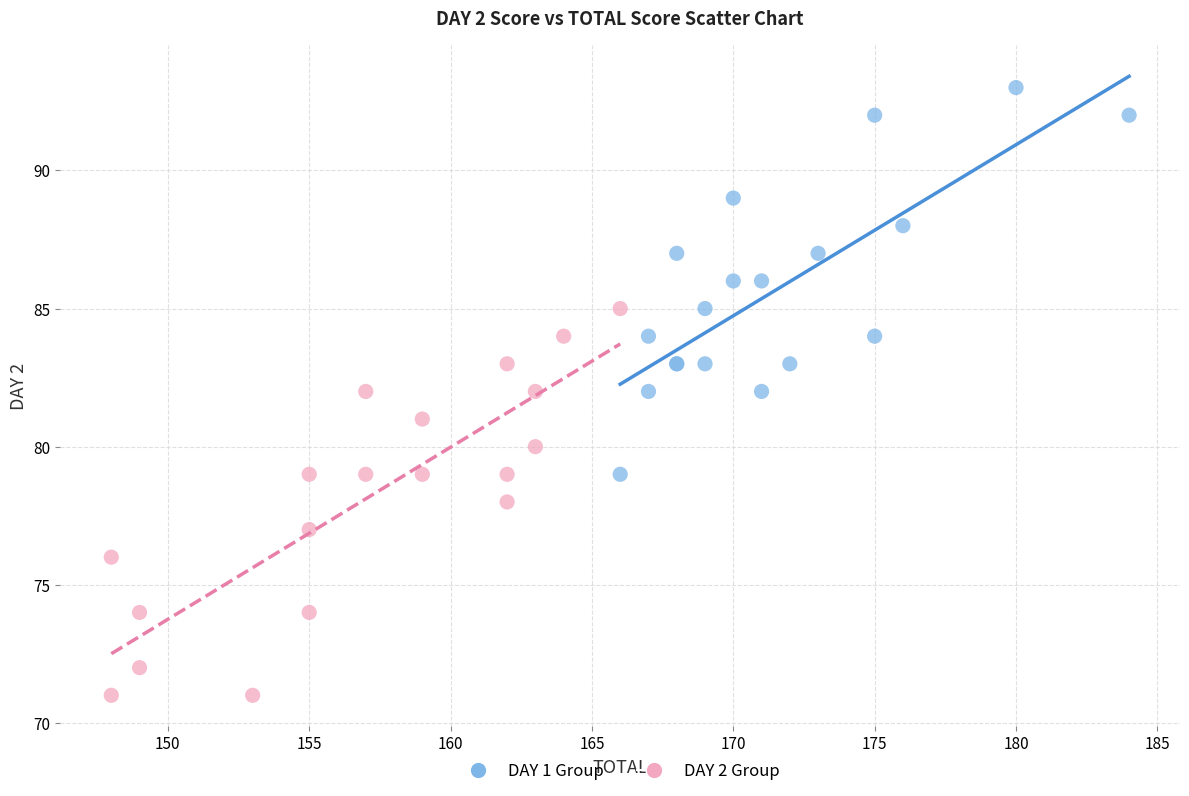

What are all the series names shown in the legend?

DAY 1 Group, DAY 2 Group